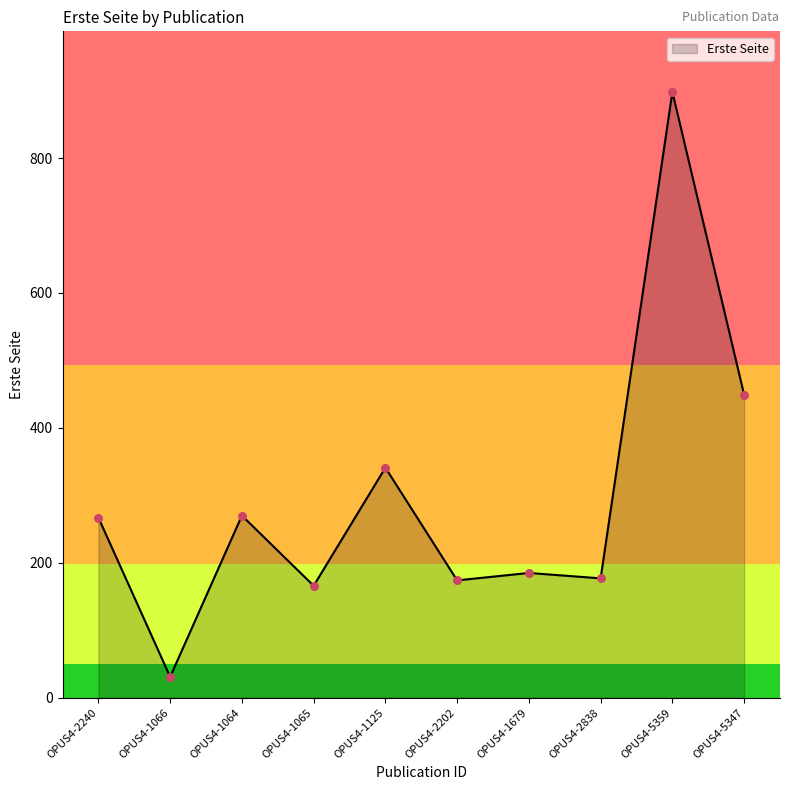

Which has a higher value, OPUS4-5359 or OPUS4-2202?

OPUS4-5359